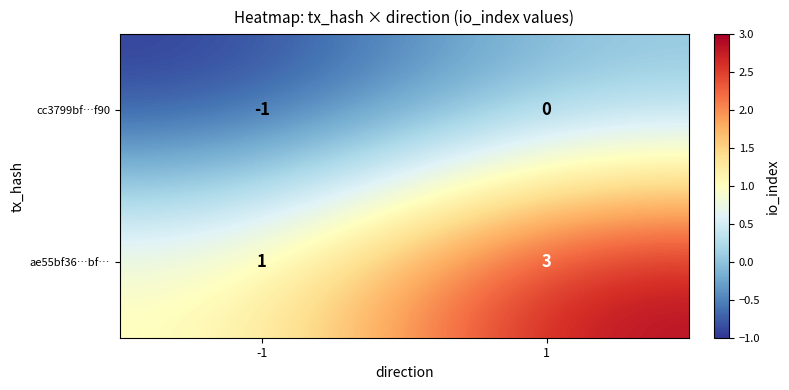

List the series in order of their peak value, lowest first.

cc3799bf…f90, ae55bf36…bf…